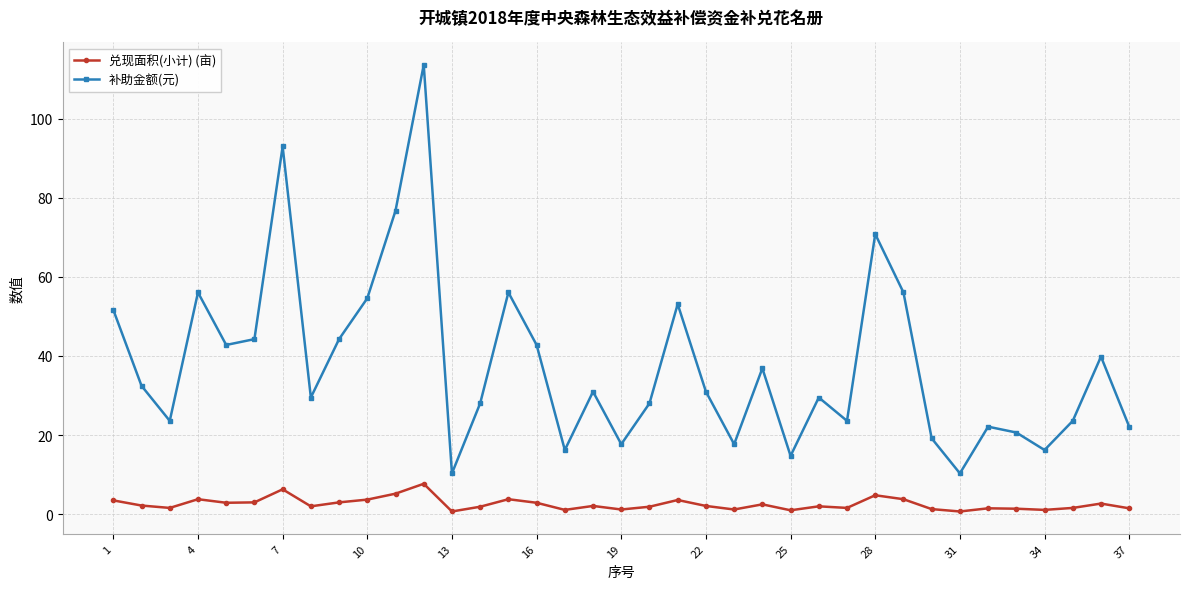

True or false: 兑现面积(小计) (亩) has more than 1 interior local peaks.

True